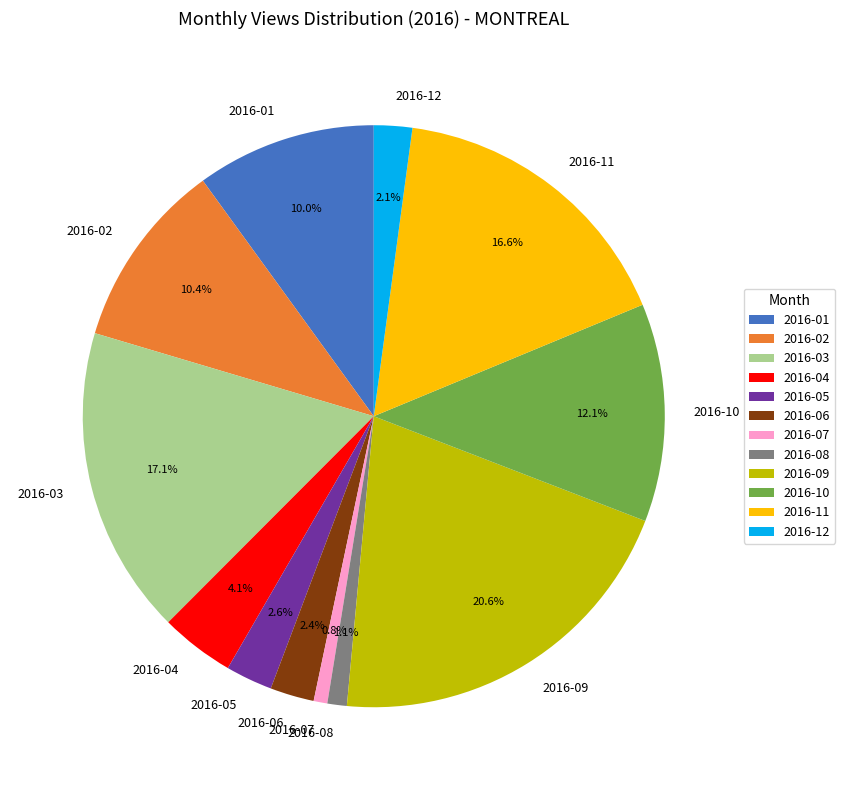

Which has a higher value, 2016-06 or 2016-11?

2016-11